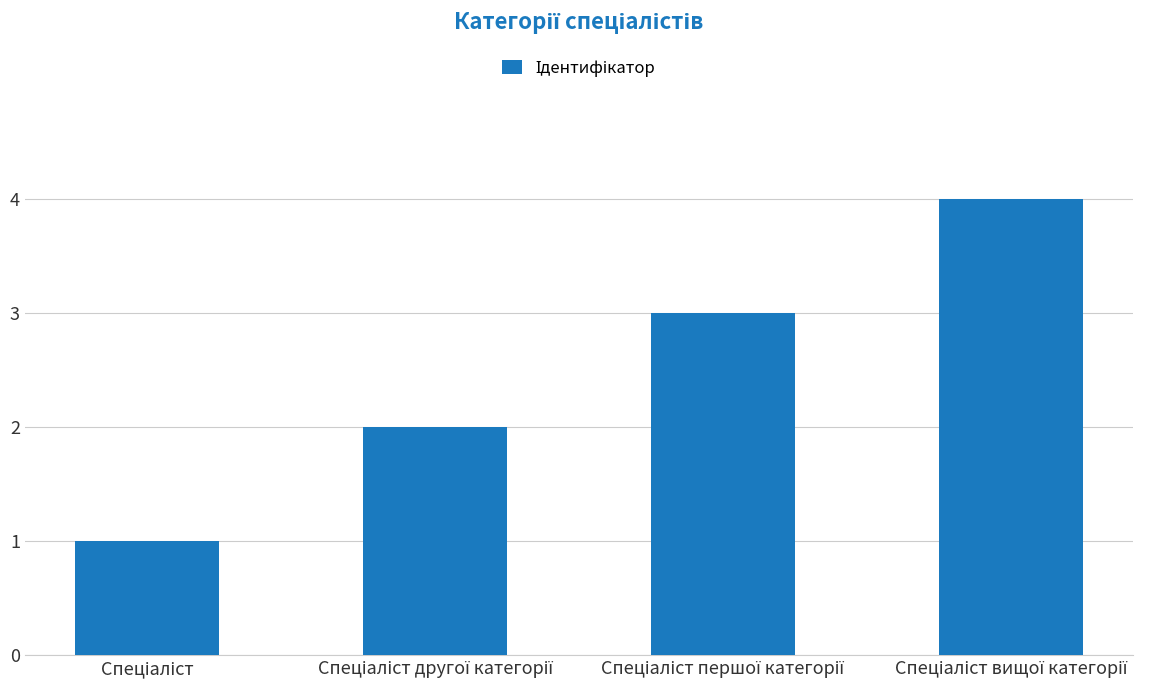

What is the sum of all values?

10